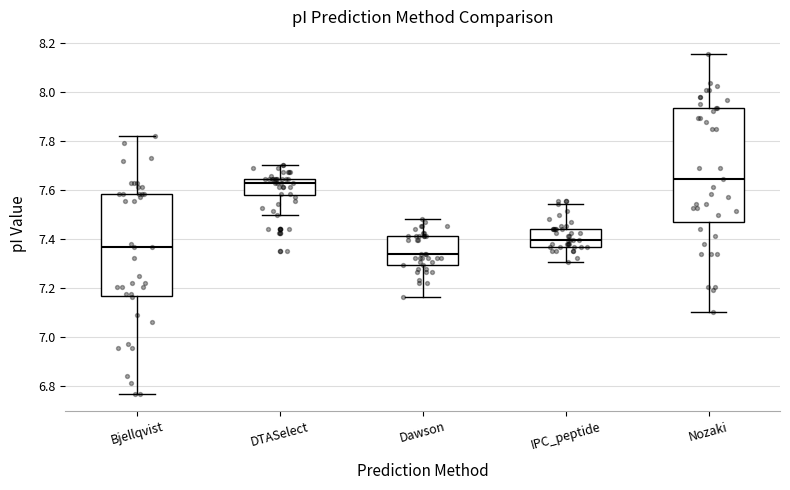

Where does the upper whisker of the box for DTASelect end on the y-axis? The values are not printed on the chart, so give them approximately, as read against the axis.

7.70